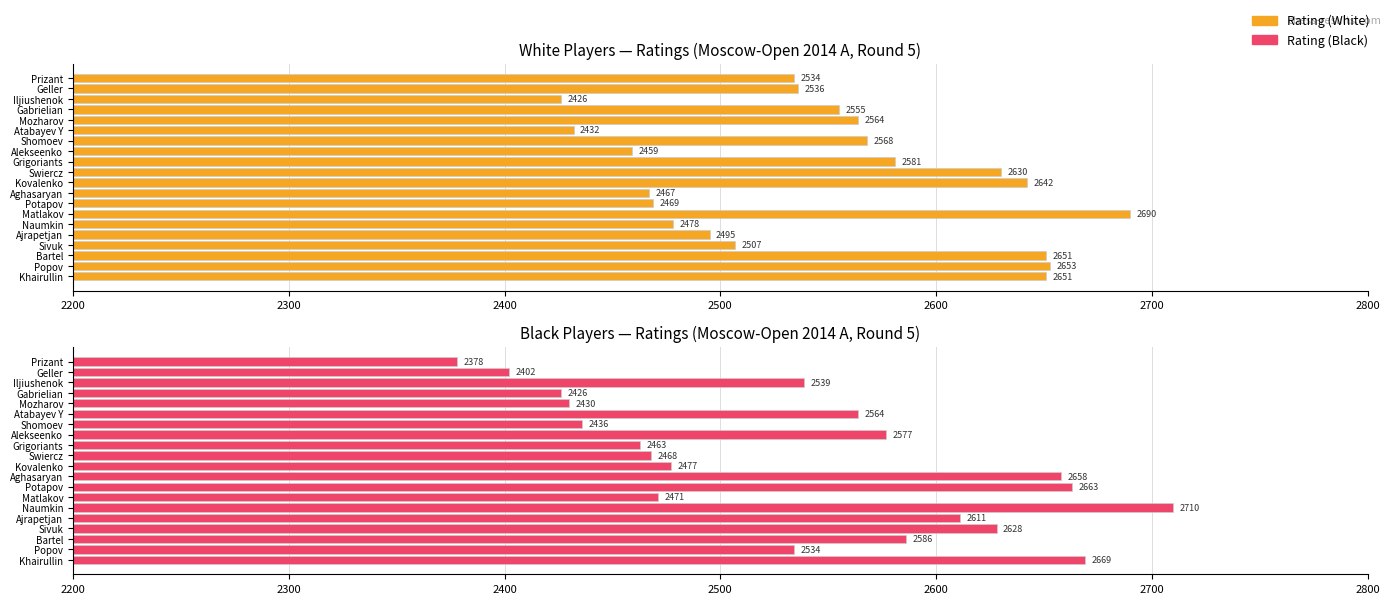

List the series in order of their peak value, highest first.

Rating (Black), Rating (White)